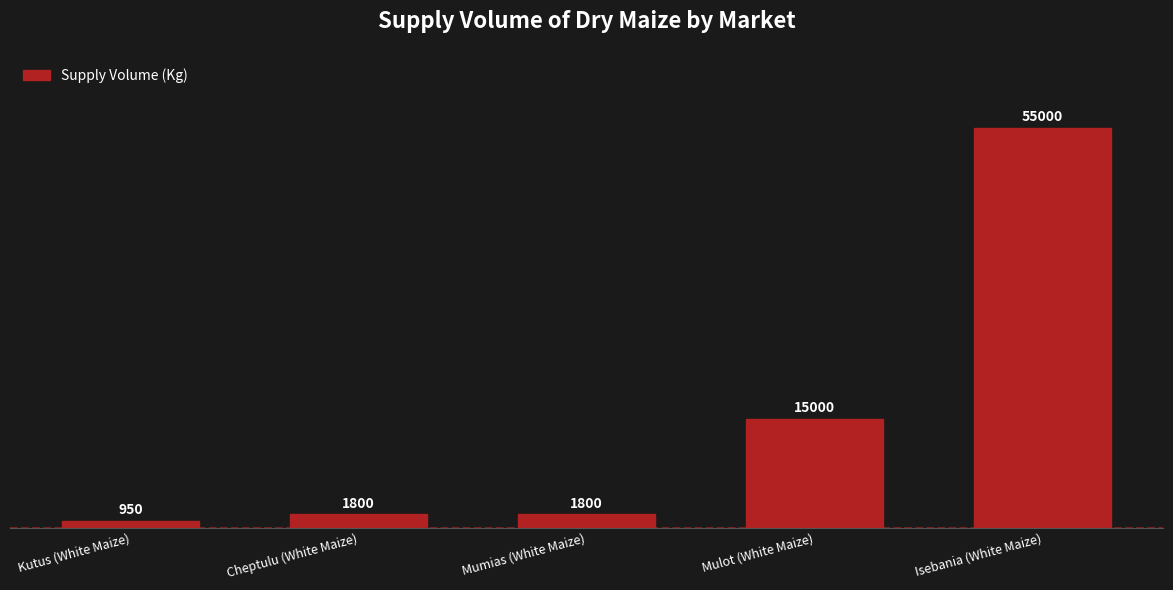

How many categories are shown in the chart?

5